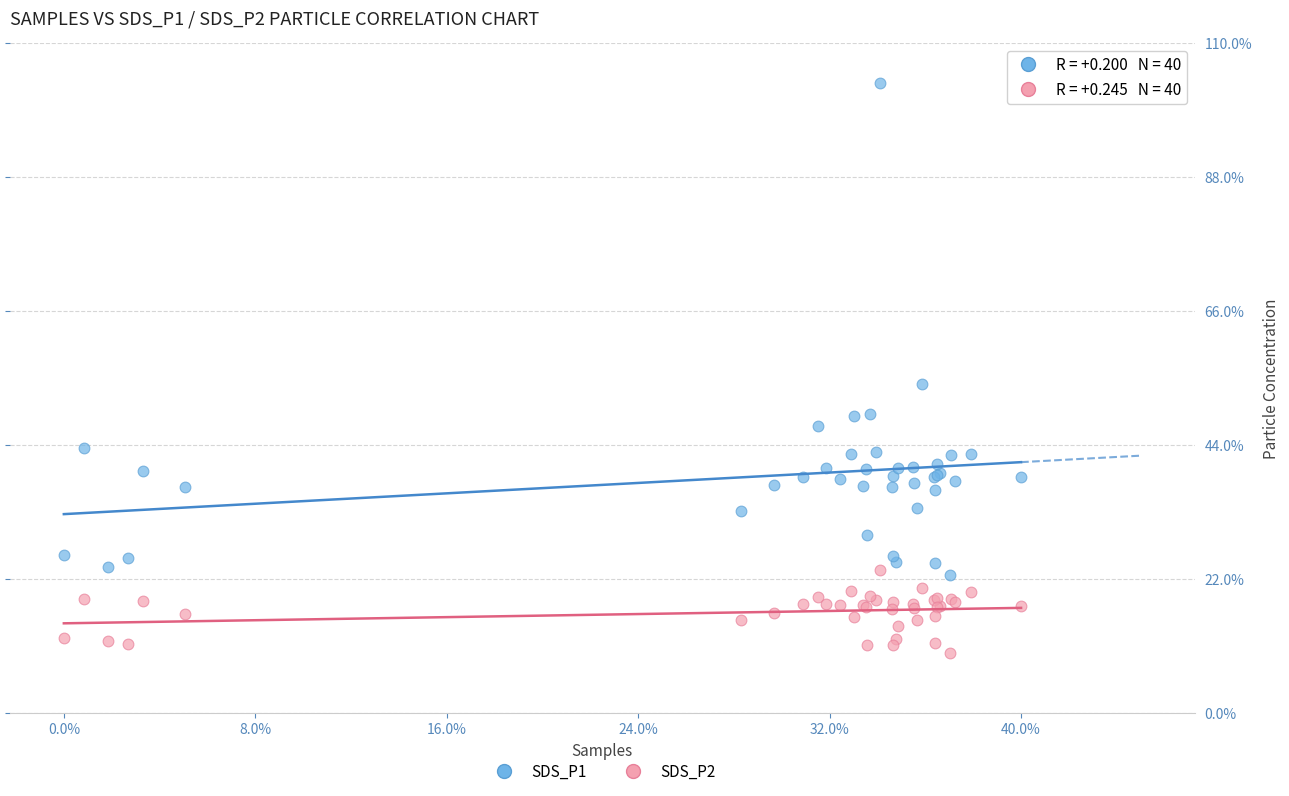

Which series has the widest spread of Y values?

SDS_P1